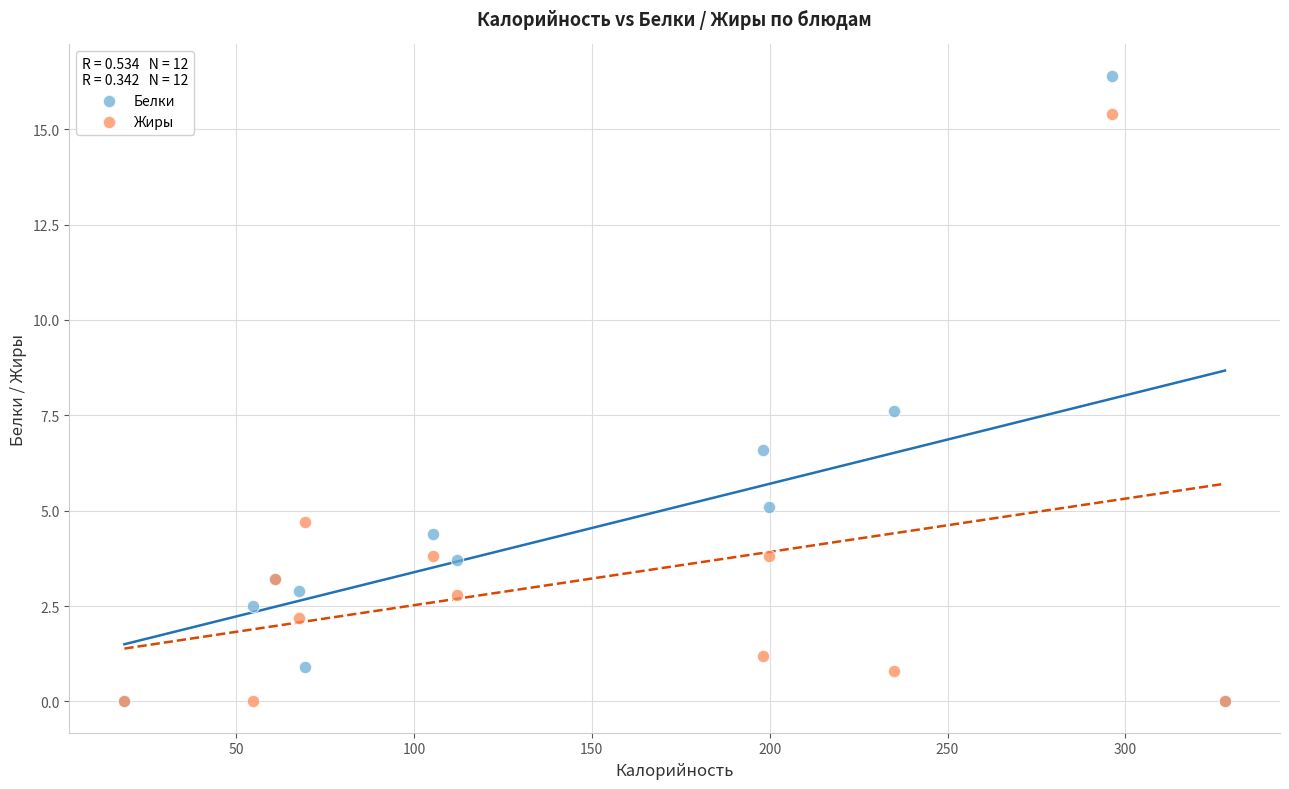

Which series reaches the maximum Y coordinate?

Белки